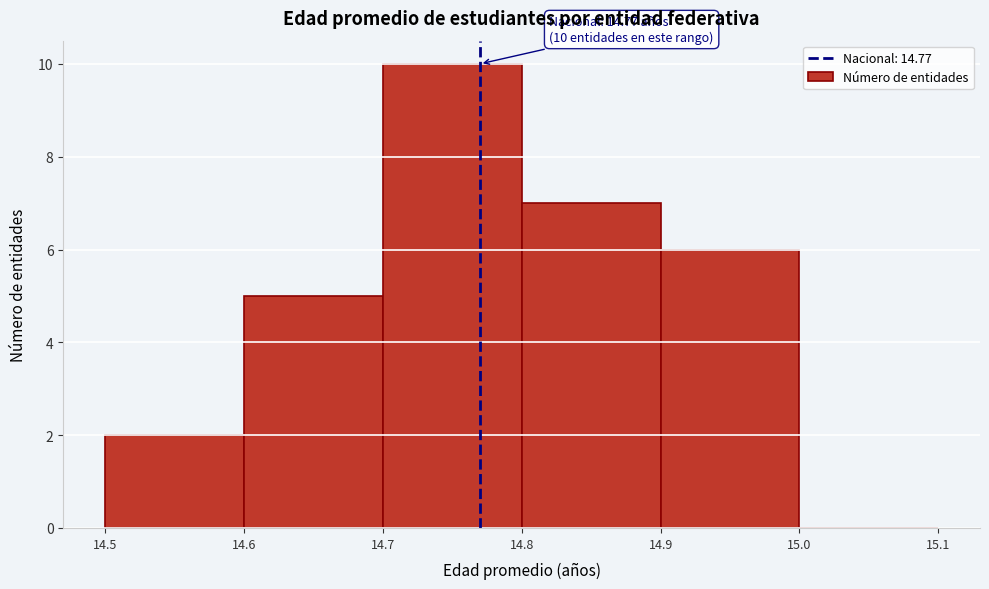

Which range on the x-axis has the tallest bar?

14.7 to 14.8